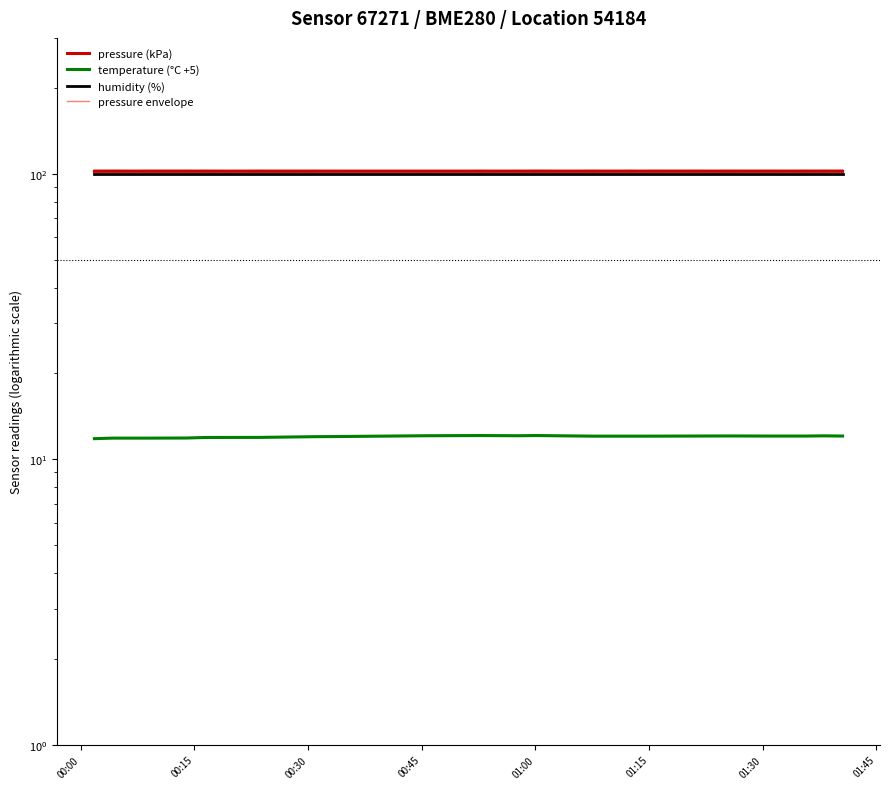

List the series in order of their peak value, highest first.

pressure envelope, pressure (kPa), humidity (%), temperature (°C +5)